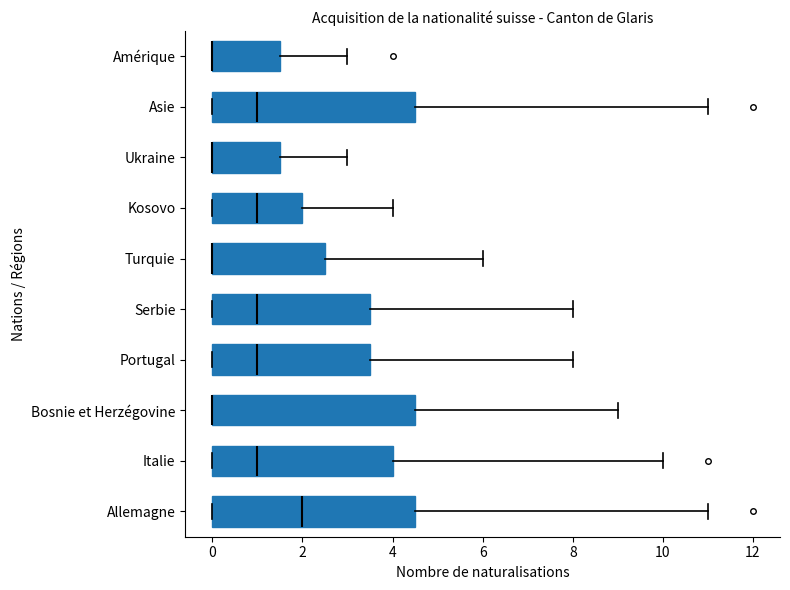

Reading bottom to top, read every box against the x-axis: the position of its median line, the range the box covers, and the ends of its whiskers. The values are not printed on the chart, so give them approximately, as read against the axis.

Allemagne: median 2.0, box 0.0 to 4.6, whiskers 0.0 to 11.0
Italie: median 1.0, box 0.0 to 4.0, whiskers 0.0 to 10.0
Bosnie et Herzégovine: median 0.0 (drawn on the box's left edge), box 0.0 to 4.6, whiskers 0.0 to 9.0
Portugal: median 1.0, box 0.0 to 3.6, whiskers 0.0 to 8.0
Serbie: median 1.0, box 0.0 to 3.6, whiskers 0.0 to 8.0
Turquie: median 0.0 (drawn on the box's left edge), box 0.0 to 2.6, whiskers 0.0 to 6.0
Kosovo: median 1.0, box 0.0 to 2.0, whiskers 0.0 to 4.0
Ukraine: median 0.0 (drawn on the box's left edge), box 0.0 to 1.6, whiskers 0.0 to 3.0
Asie: median 1.0, box 0.0 to 4.6, whiskers 0.0 to 11.0
Amérique: median 0.0 (drawn on the box's left edge), box 0.0 to 1.6, whiskers 0.0 to 3.0